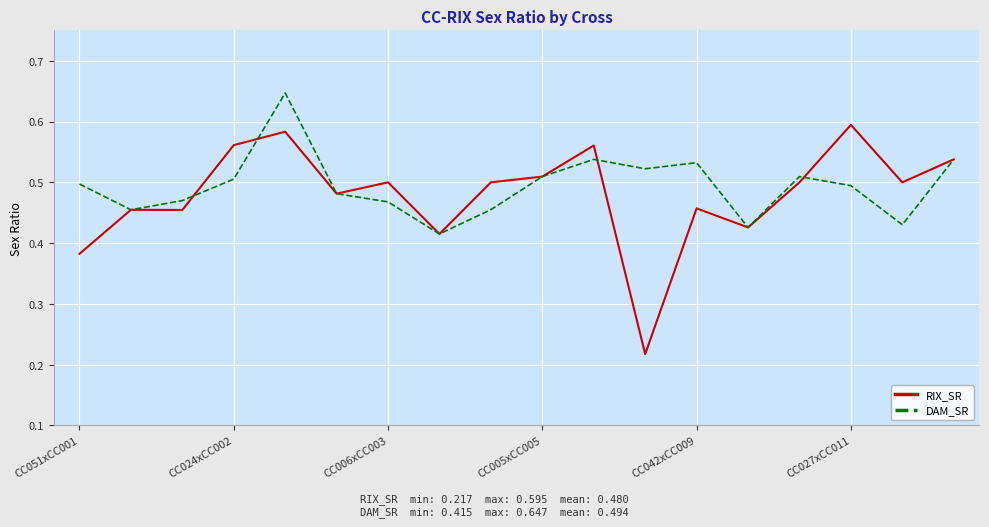

List the series in order of their overall mean, highest first.

DAM_SR, RIX_SR